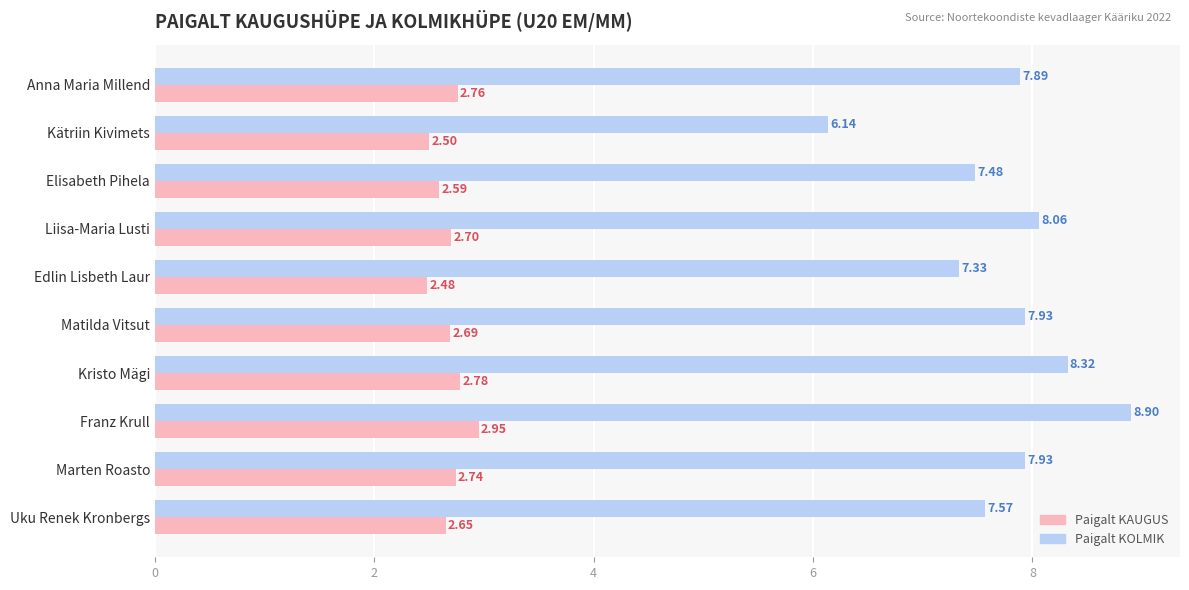

Which category has the highest value across all series?

Franz Krull